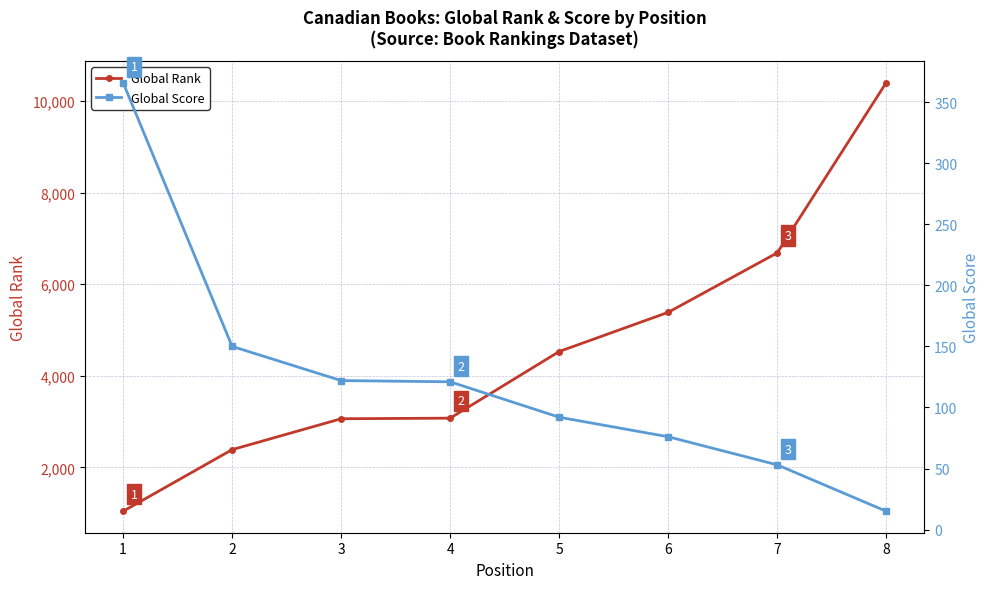

What is the maximum value for Global Score?

366